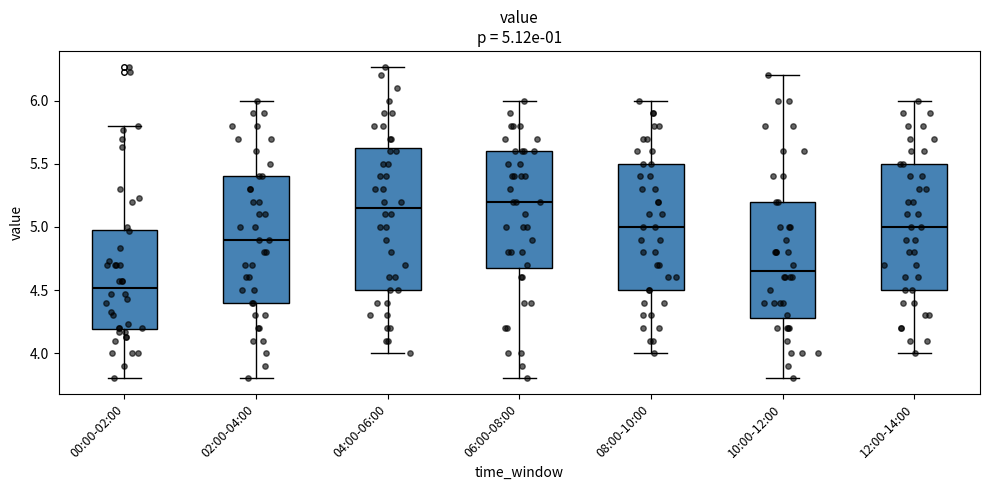

Which box is the tallest, from its lower edge to its upper edge?

04:00-06:00